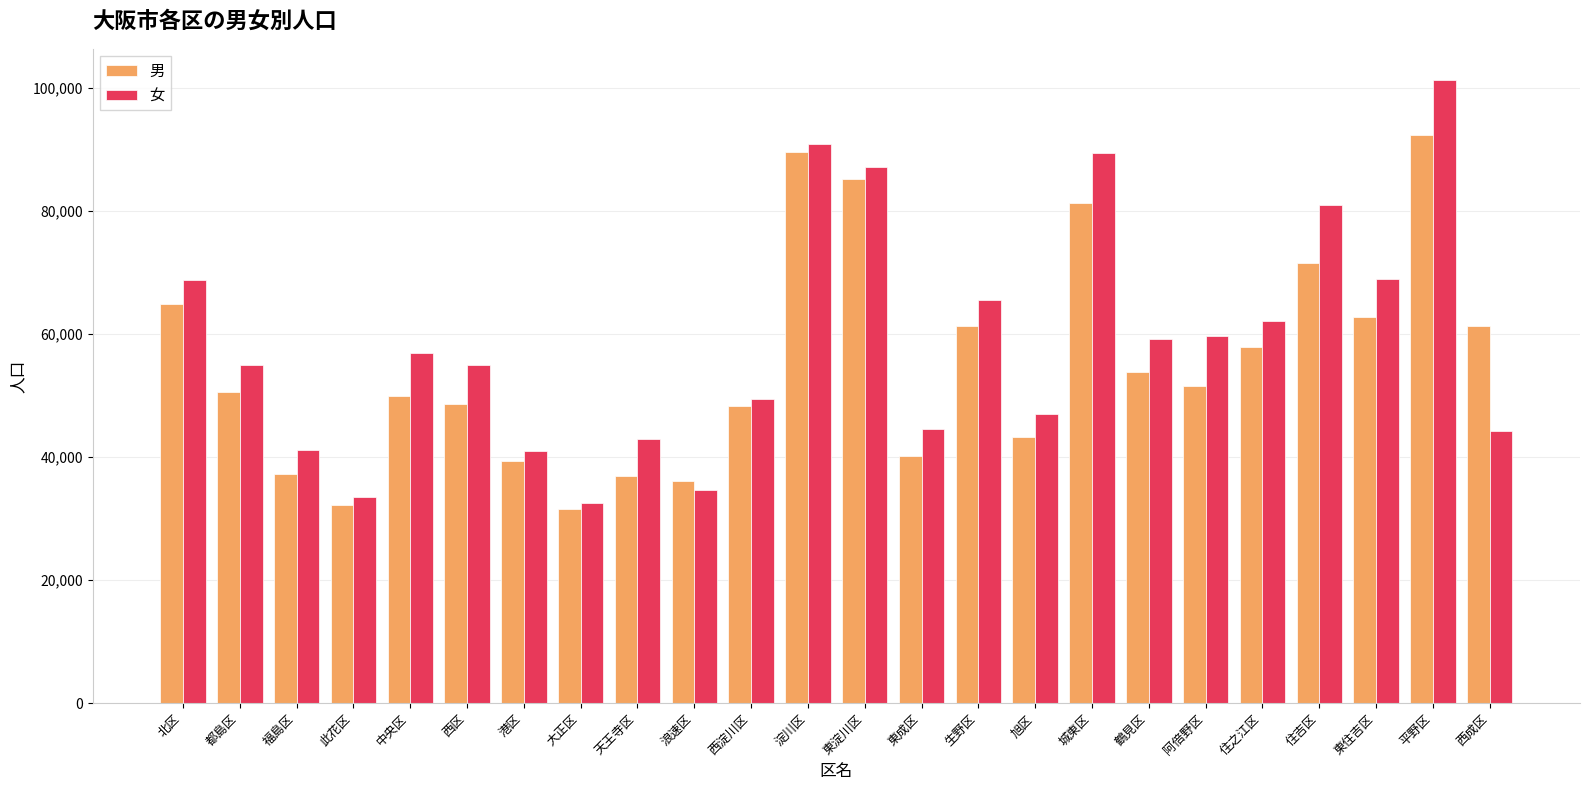

What are all the series names shown in the legend?

男, 女